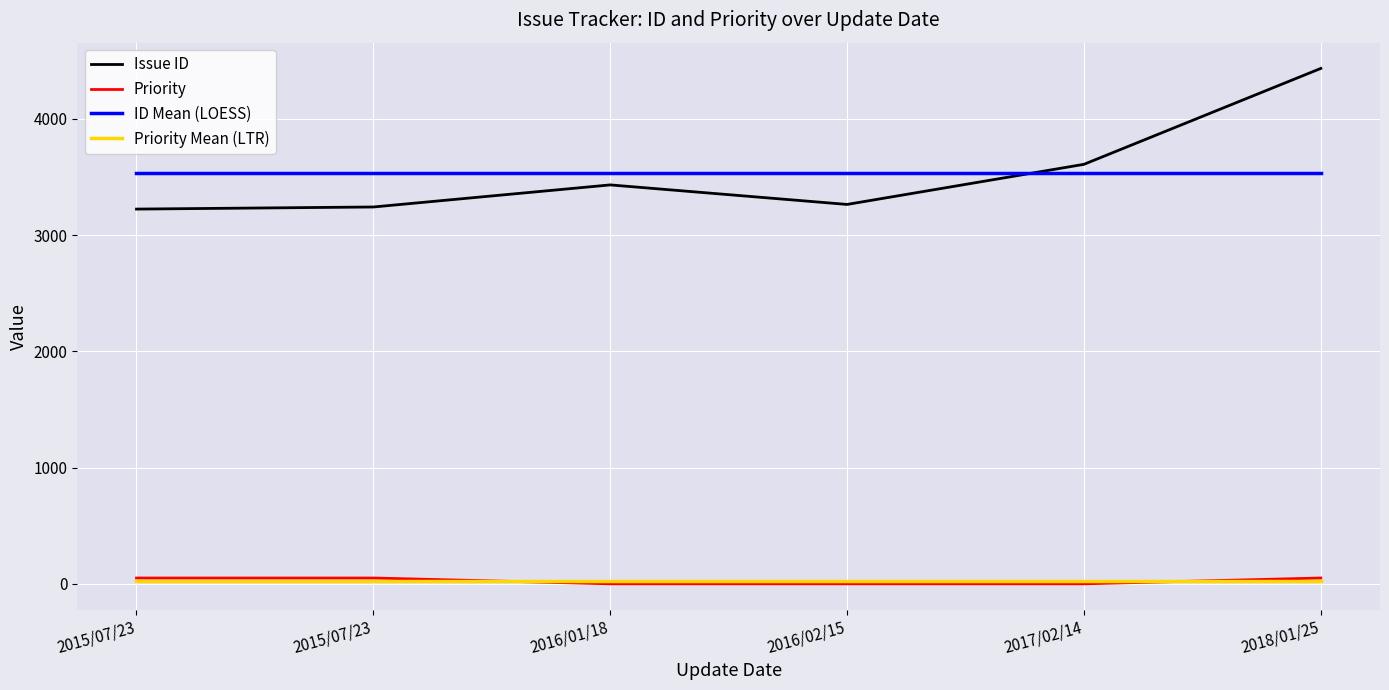

At which label is Issue ID closest to 3829?

2017/02/14